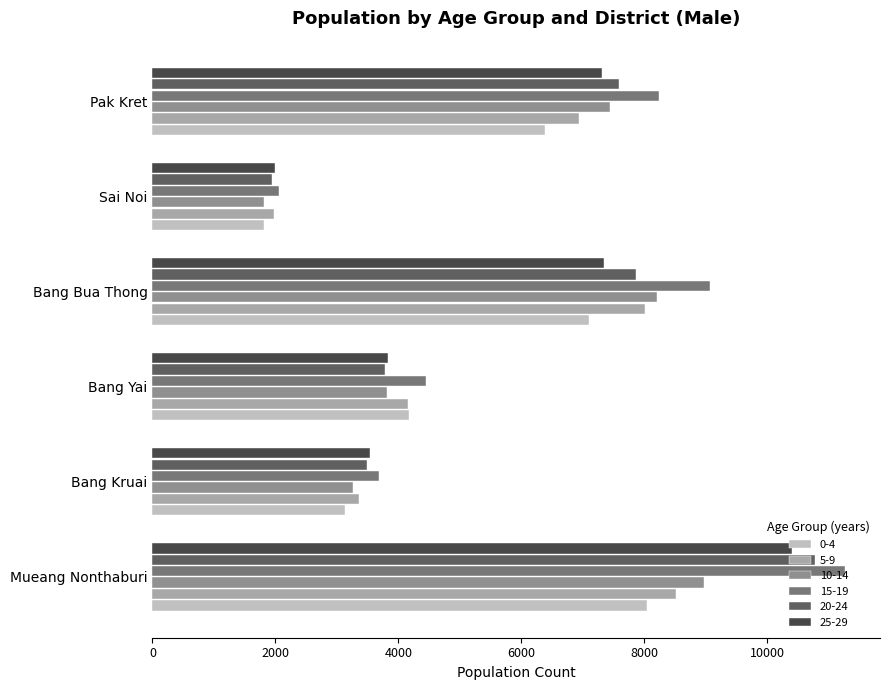

The 25-29 series shows 710 at Bang Kruai. True or false?

False